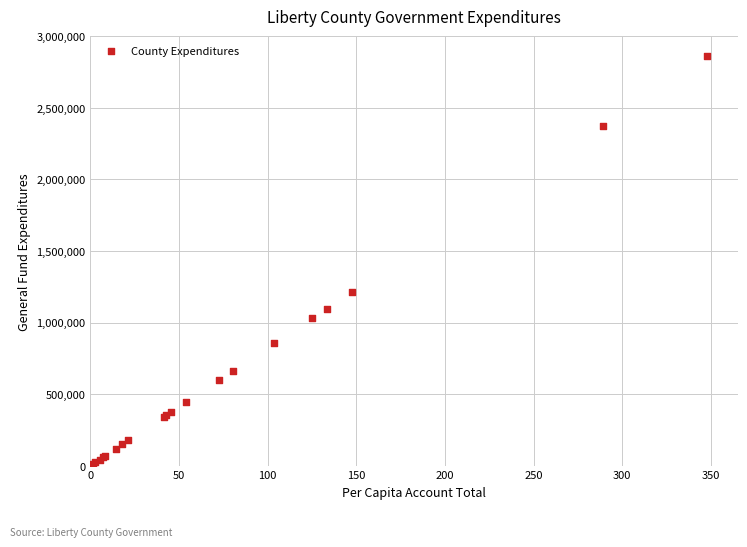

What Y value in the scatter plot is closest to 1436182?

1211939